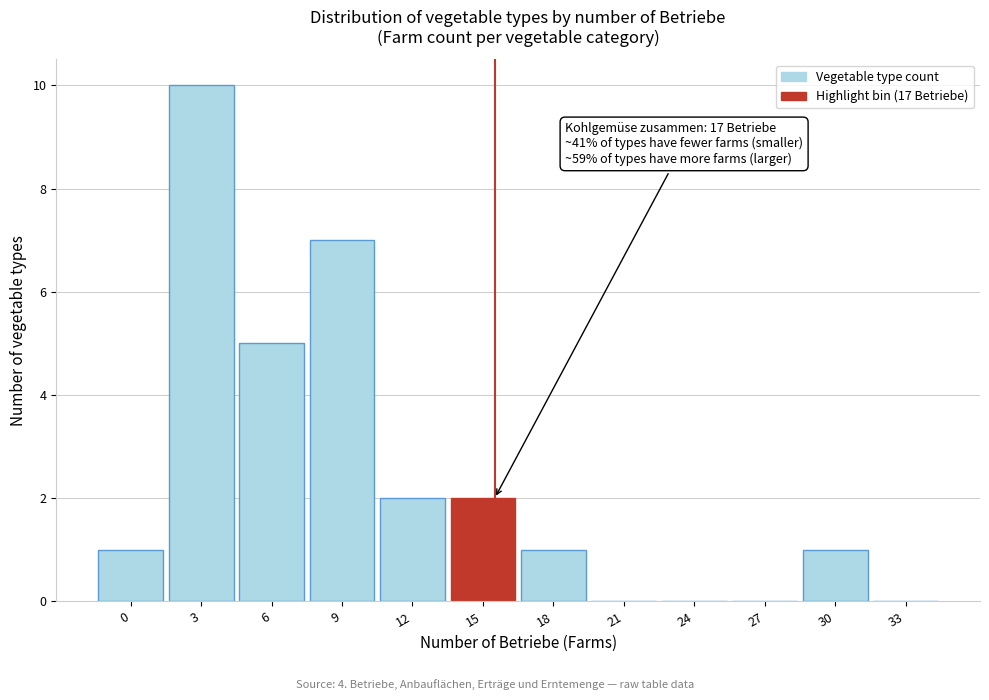

Reading right to left, transcribe all the data shown in this chart.

33=0	30=1	27=0	24=0	21=0	18=1	15=2	12=2	9=7	6=5	3=10	0=1